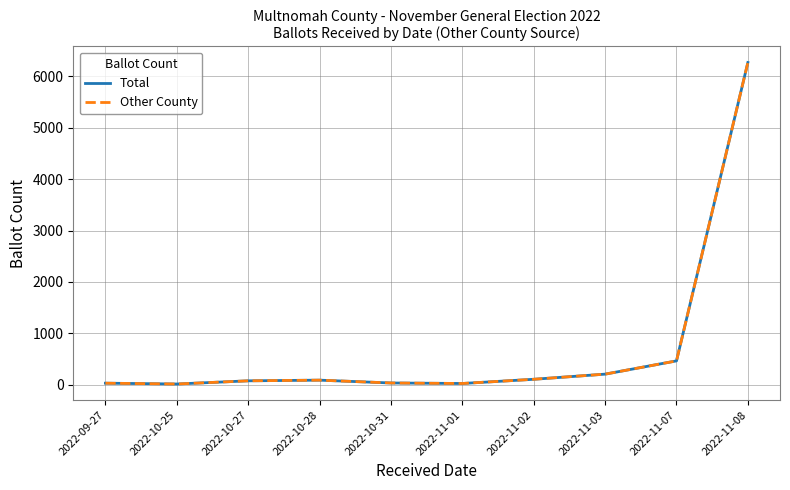

Where does the Other County series first go above 88?

2022-11-02